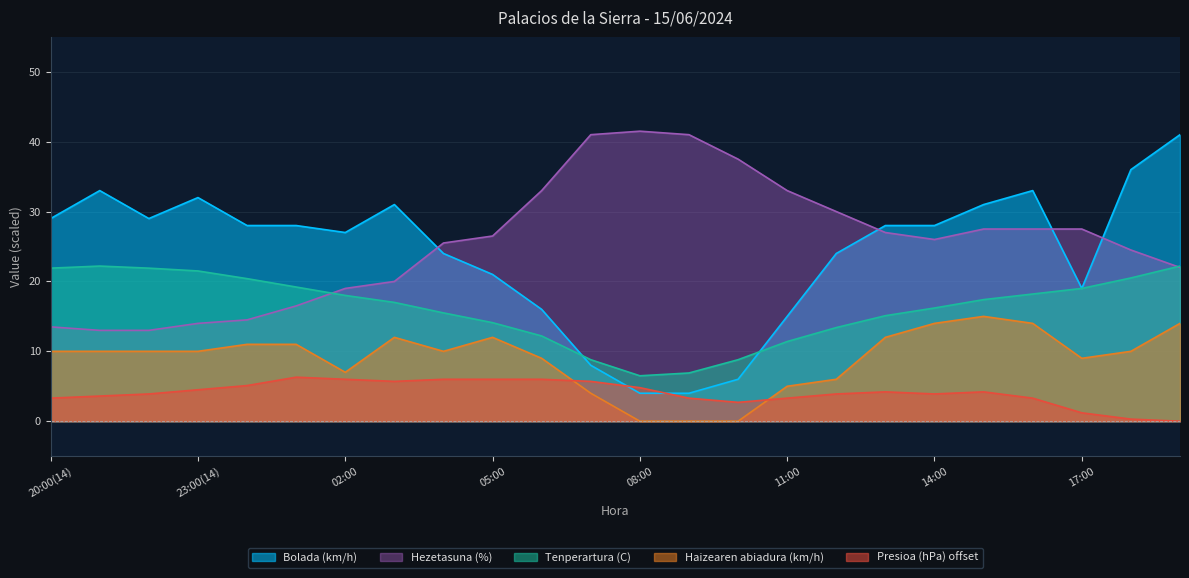

True or false: Haizearen abiadura (km/h) and Bolada (km/h) intersect in this chart.

False